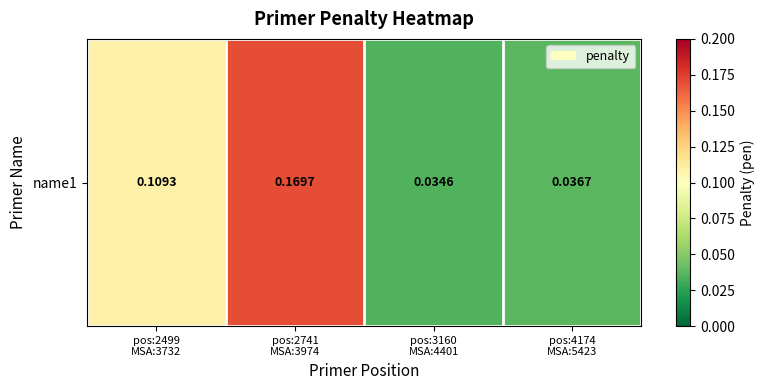

Where is the data nearest to the value 0?

pos:3160
MSA:4401